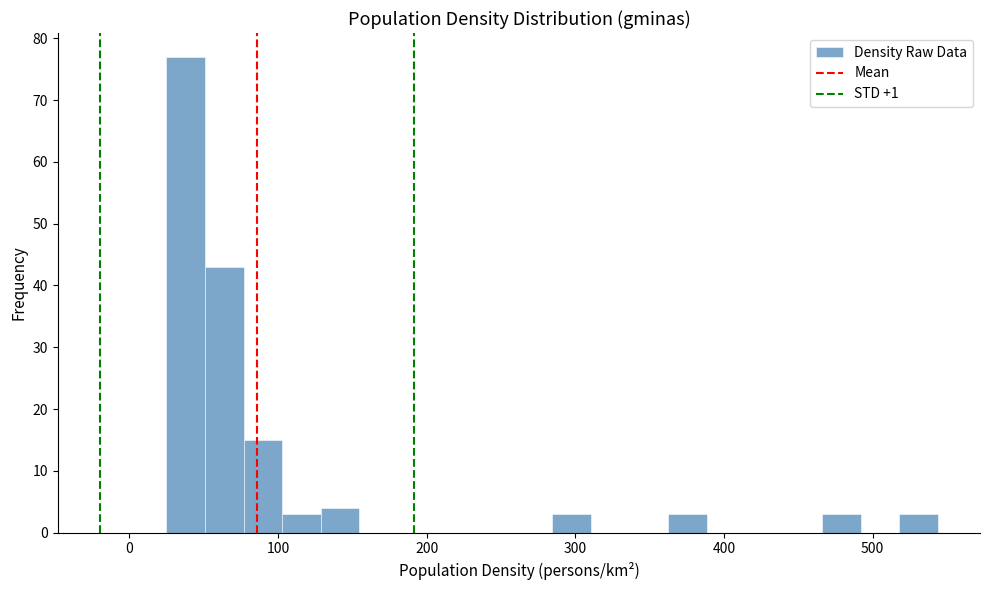

Around what value on the x-axis is the tallest bar? Give the approximate position of its centre, as read against the axis.

40